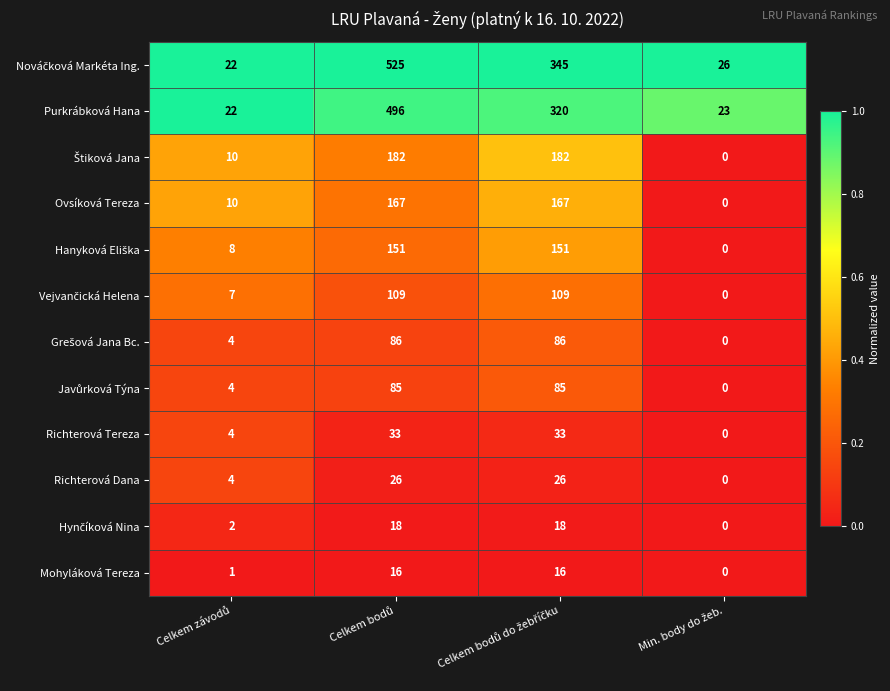

What is the difference between the maximum and minimum values in the Ovsíková Tereza series?

167